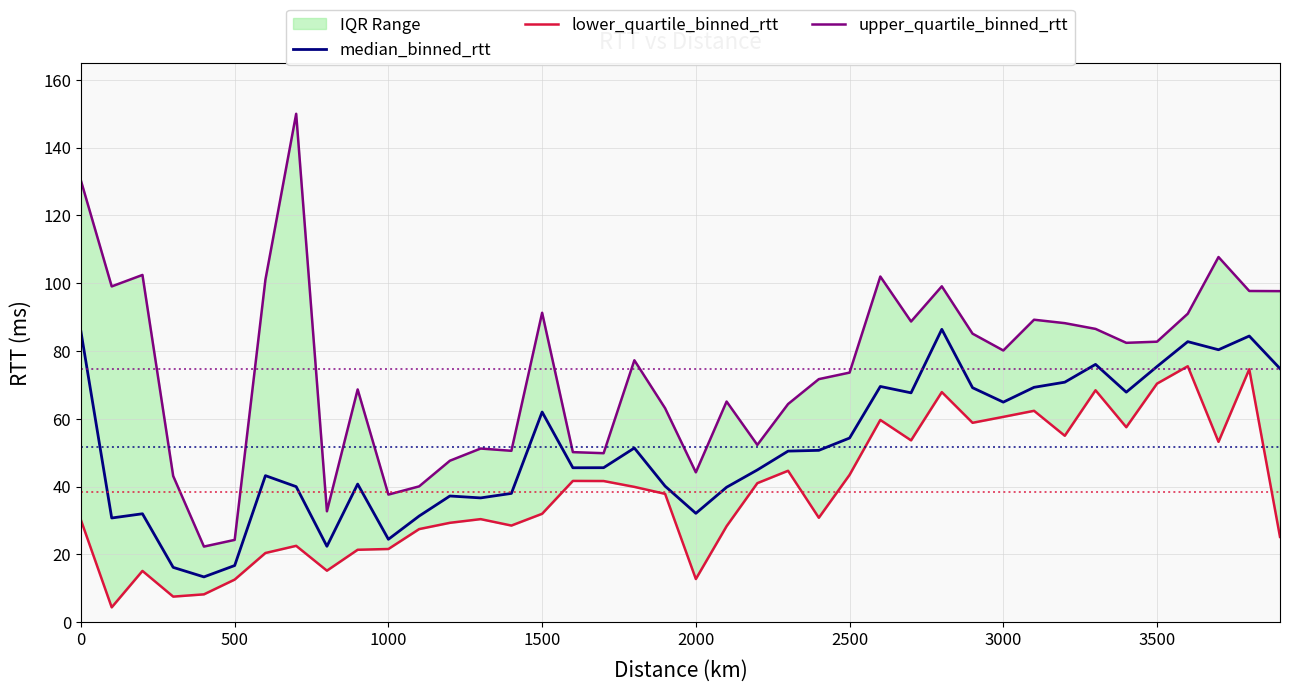

Does the chart display data point markers on the line(s)?

No